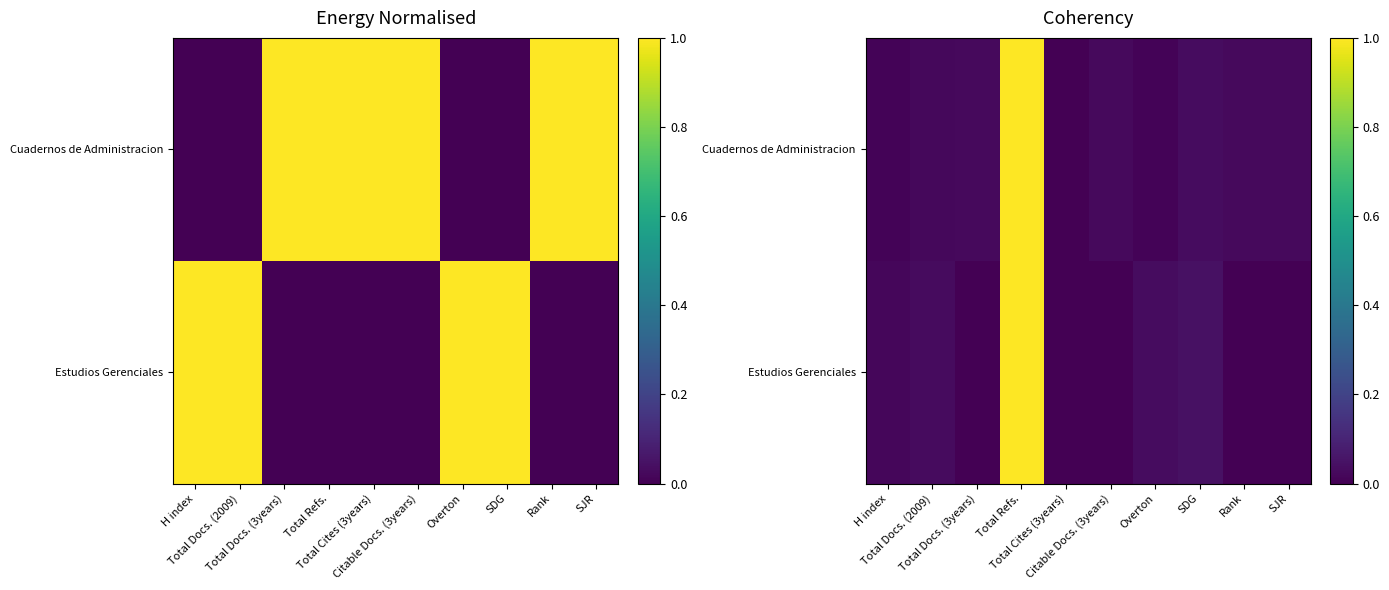

Between Total Refs. and Total Cites (3years), which is larger?

Total Refs.